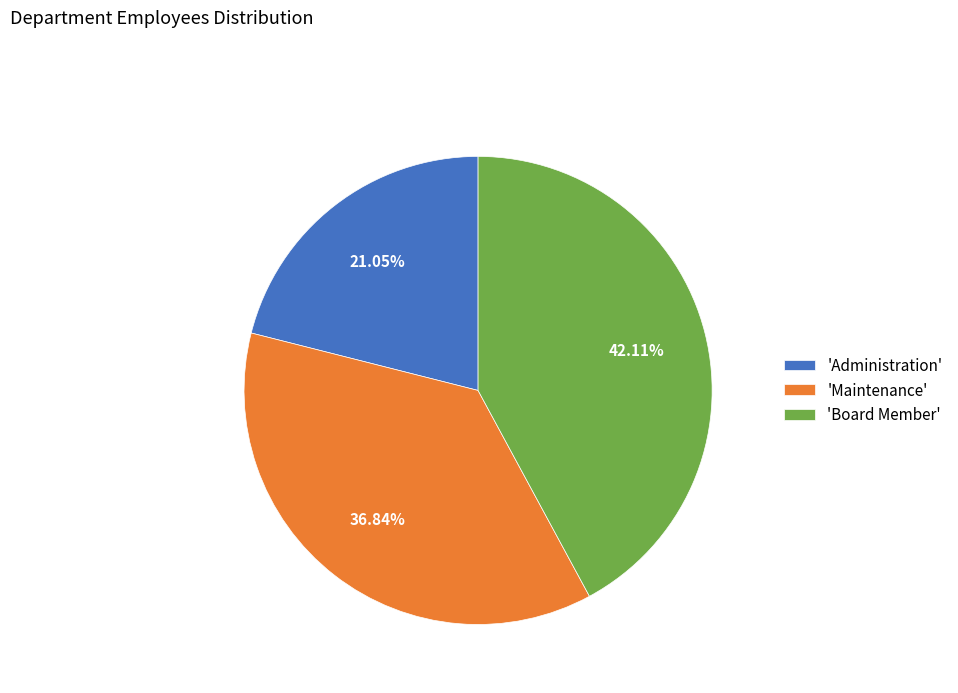

To the nearest percent, what is the difference between the largest and smallest slice percentages?

21%